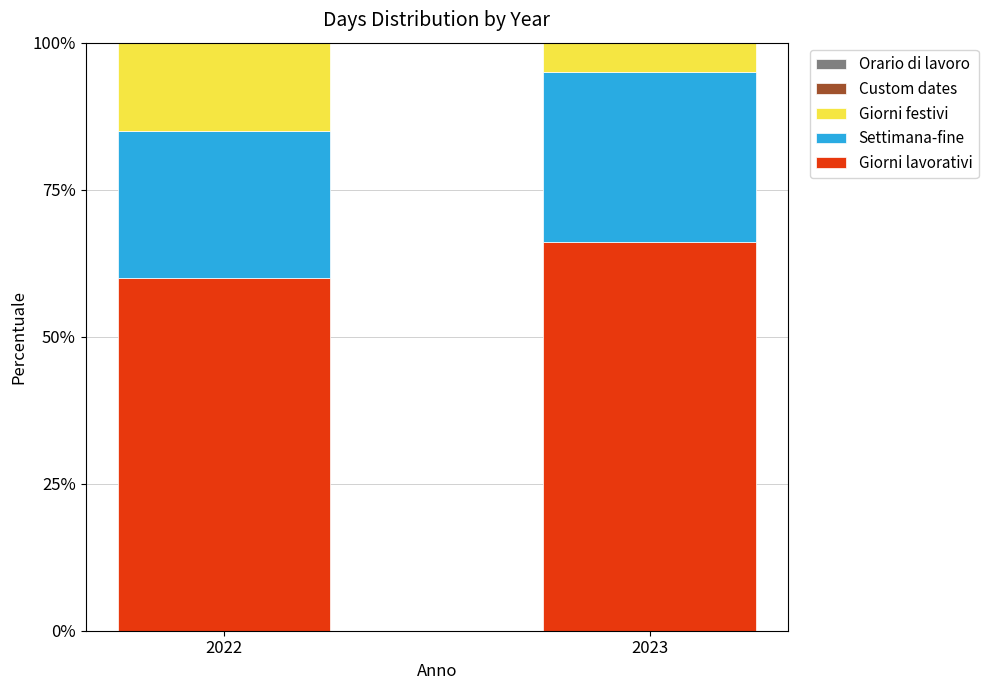

The value of Giorni lavorativi at 2023 is 66.1. True or false?

True